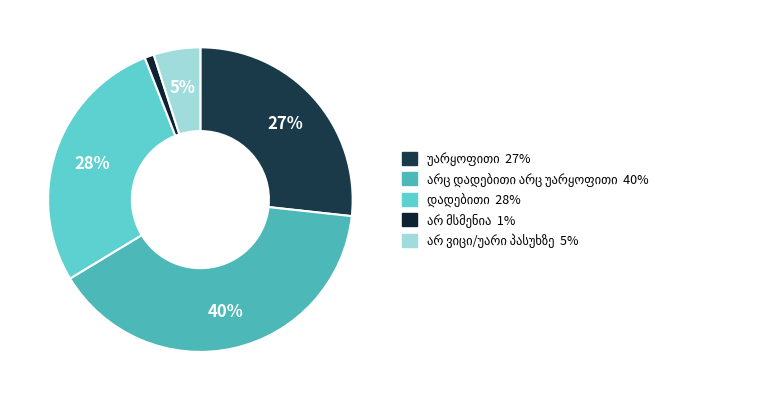

Is there any slice that represents more than half of the pie?

No